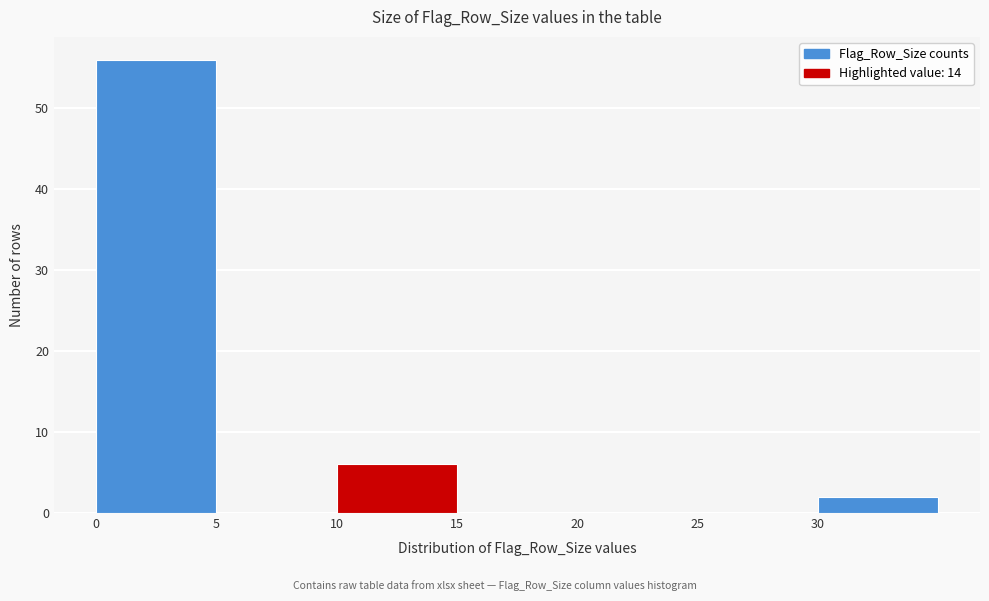

Reading left to right, list every bar in this chart as the range it spans on the x-axis followed by its height. The values are not printed on the chart, so give them approximately, as read against the axis.

0 to 5: 56
5 to 10: 0
10 to 15: 6
15 to 20: 0
20 to 25: 0
25 to 30: 0
30 to 35: 2